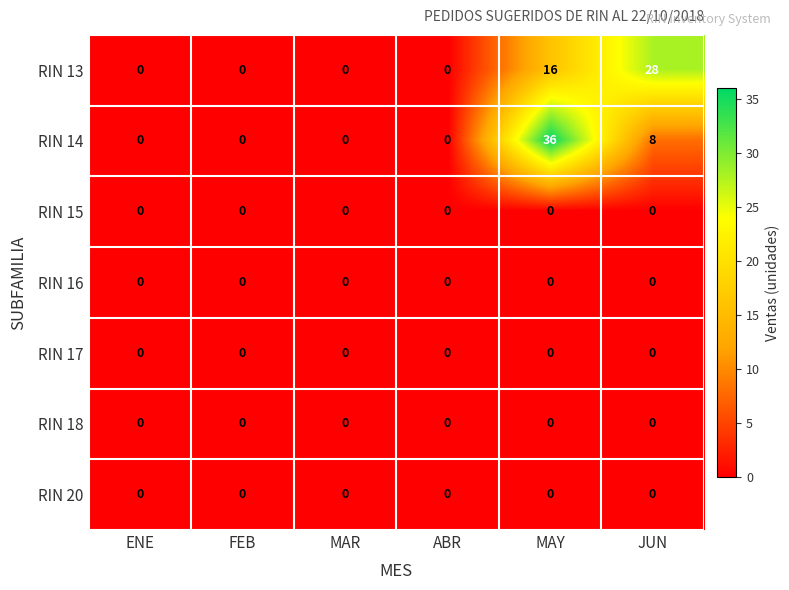

How many RIN 14 values are between 0 and 8?

5